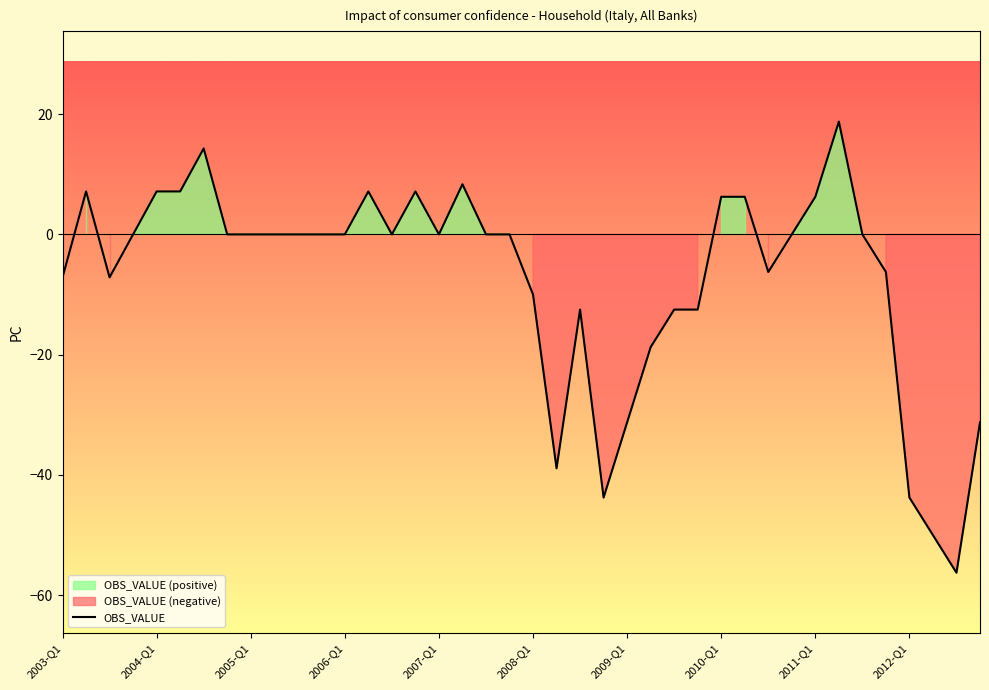

How many negative values are there?

16